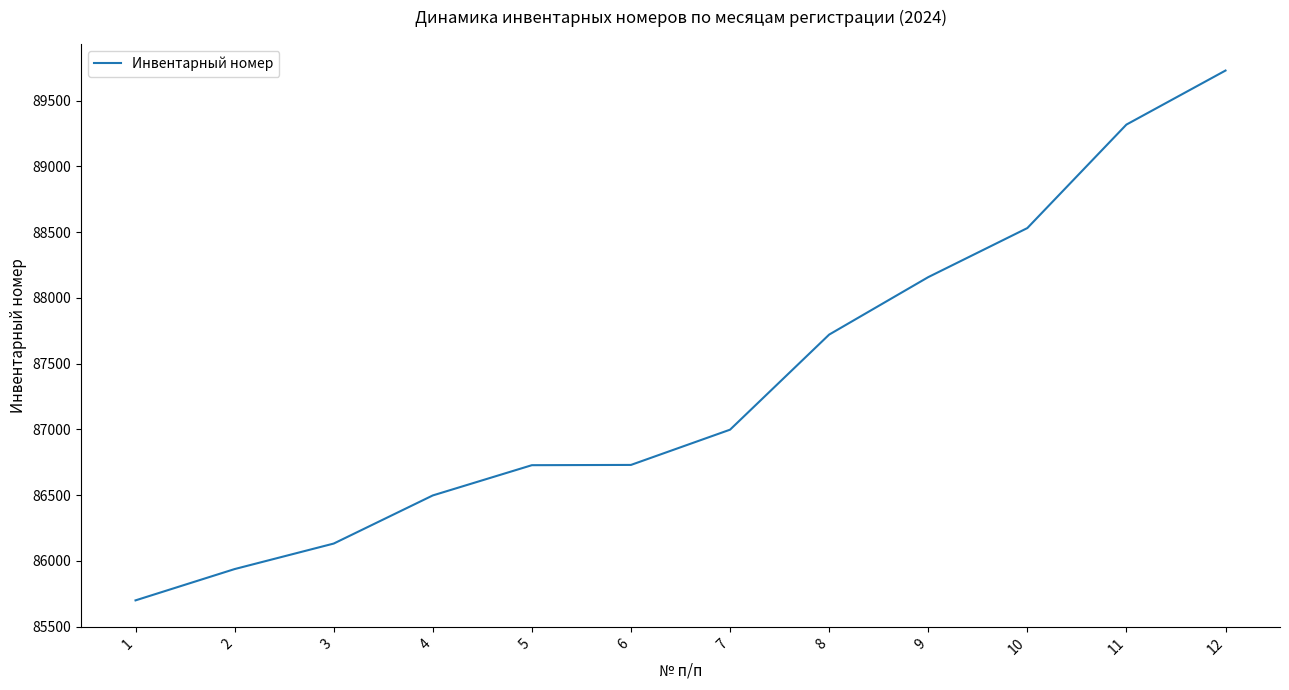

True or false: there are more than 2 points higher than both neighbors.

False